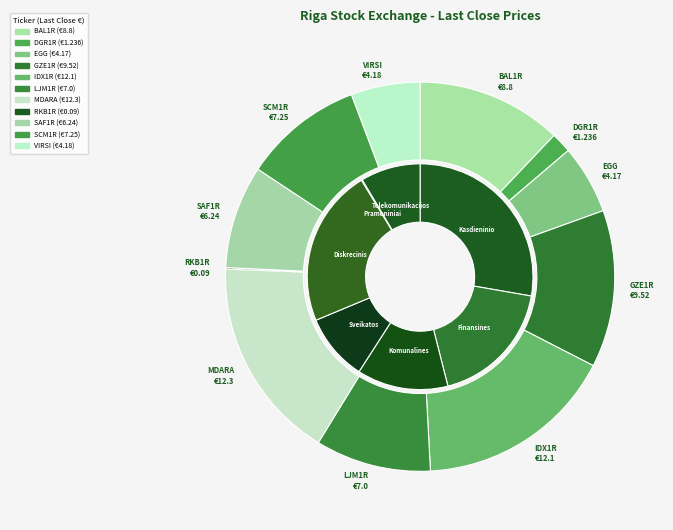

How many segments does this pie chart have?

11